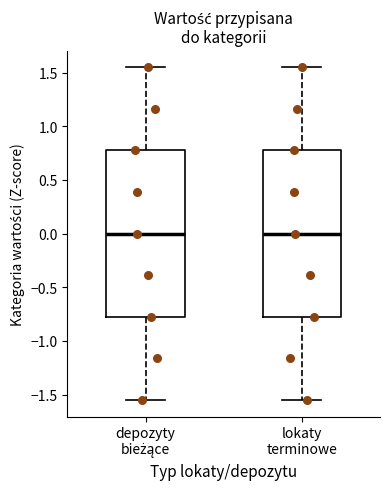

Where does the median line of the box for lokaty terminowe sit on the y-axis? The values are not printed on the chart, so give them approximately, as read against the axis.

0.00